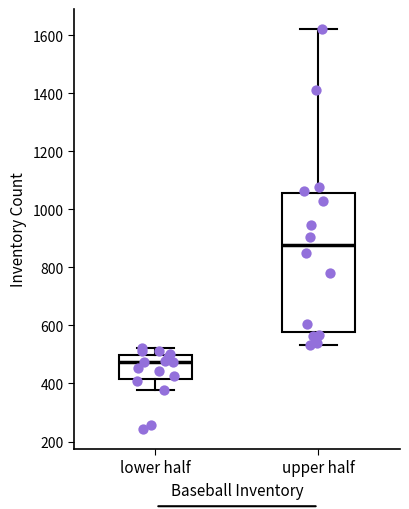

Which box is the tallest, from its lower edge to its upper edge?

upper half